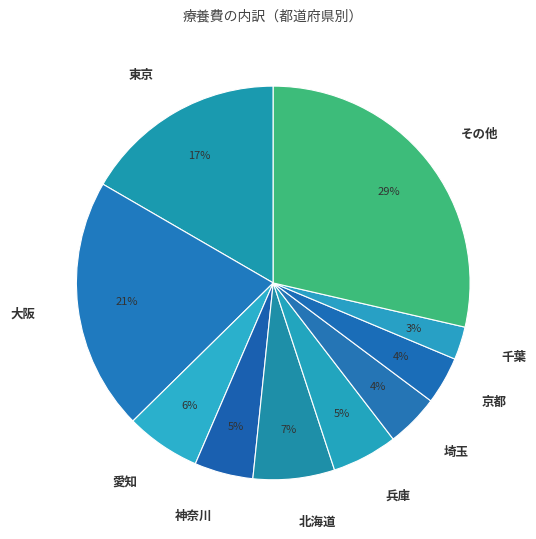

Does その他 account for over 50% of the chart?

No